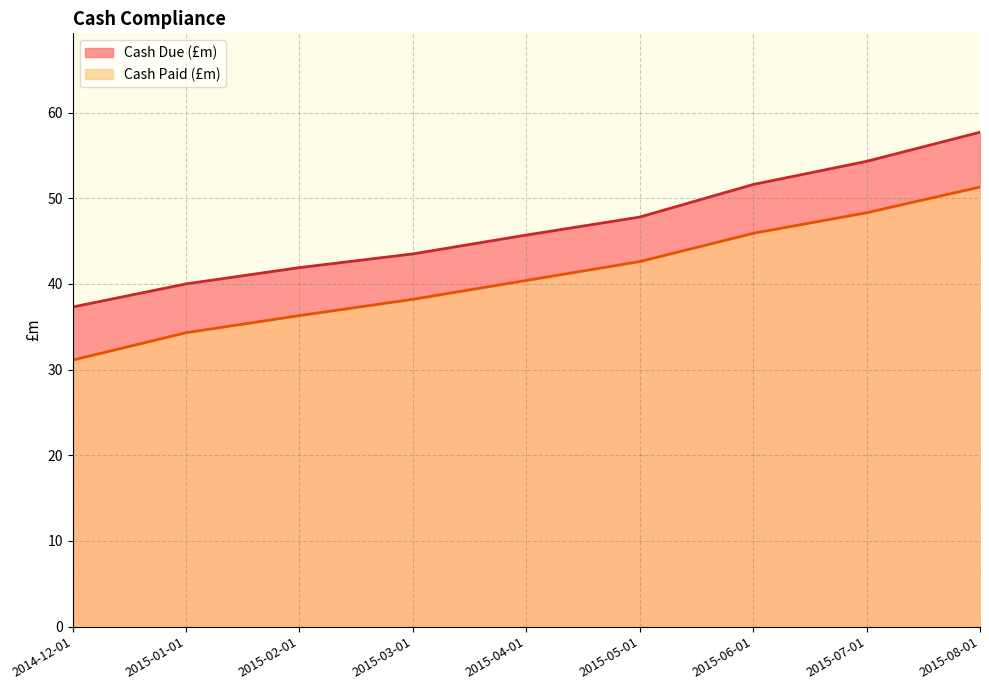

True or false: Cash Paid (£m) and Cash Due (£m) cross at least once.

False